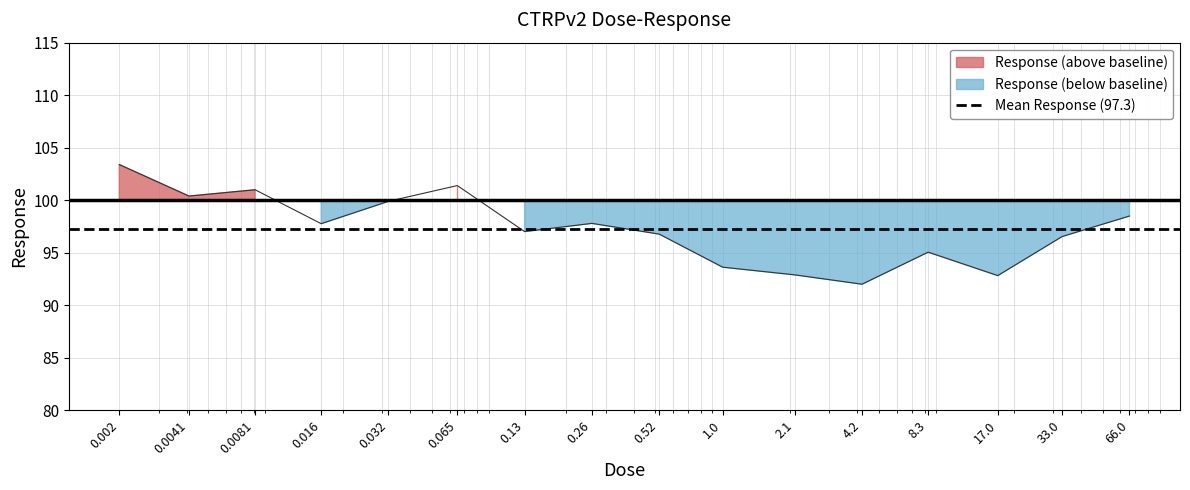

What is the difference between the maximum and minimum values?

11.4